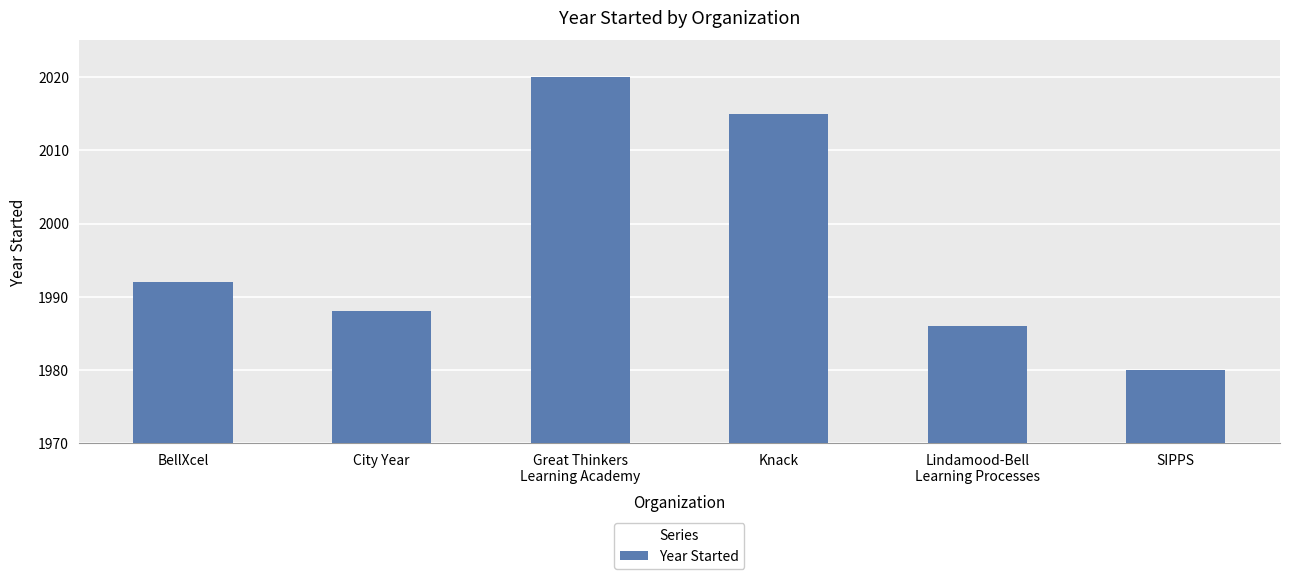

Reading left to right, list all the values displayed in this chart.

1992	1988	2020	2015	1986	1980